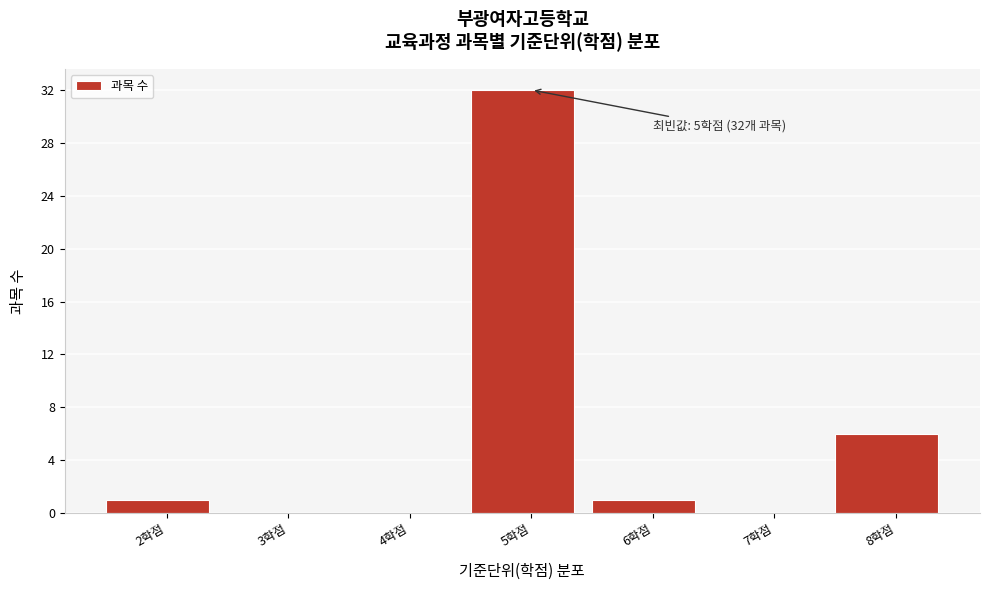

Reading left to right, what are all the values shown in this chart?

2학점=1	3학점=0	4학점=0	5학점=32	6학점=1	7학점=0	8학점=6